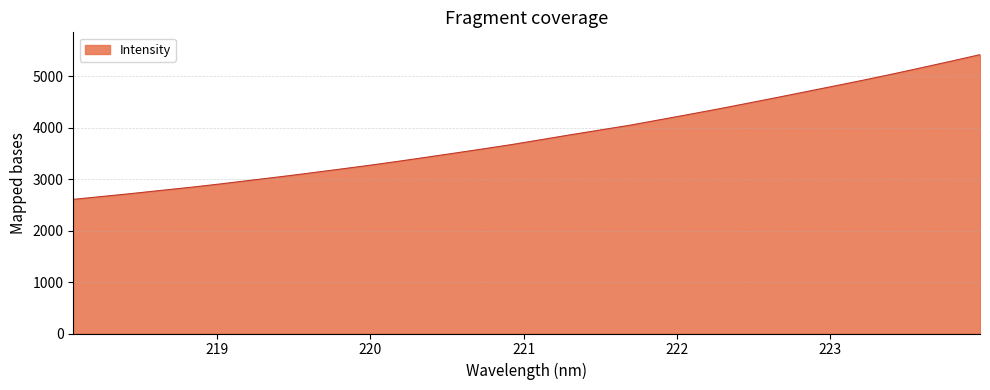

What is the smallest value displayed?

2605.6